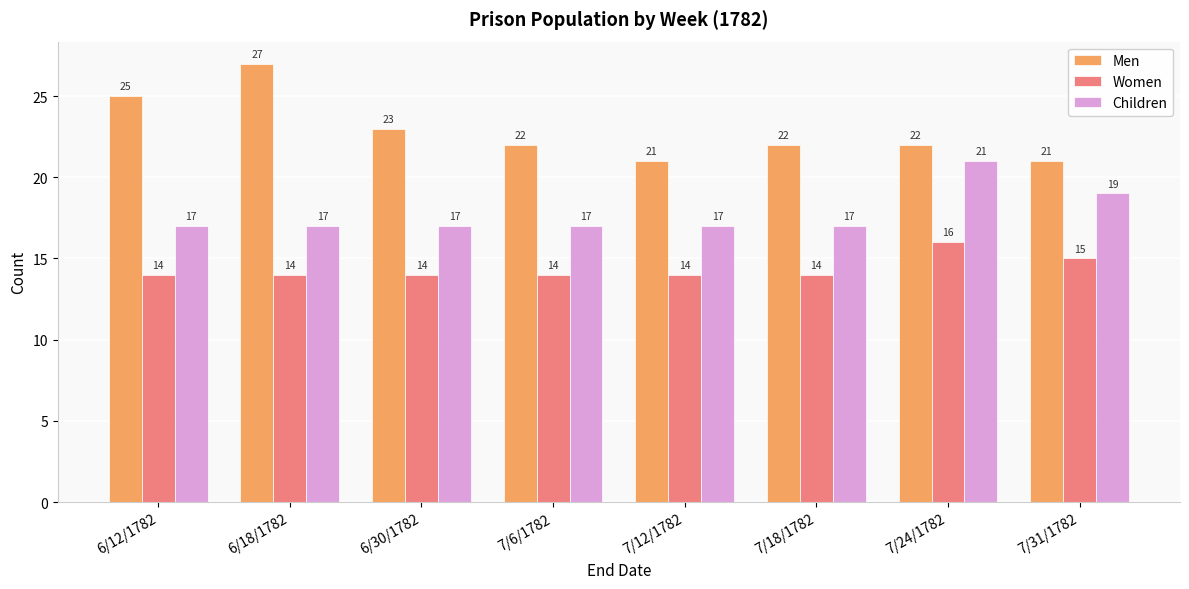

How many data points does each series have?

8